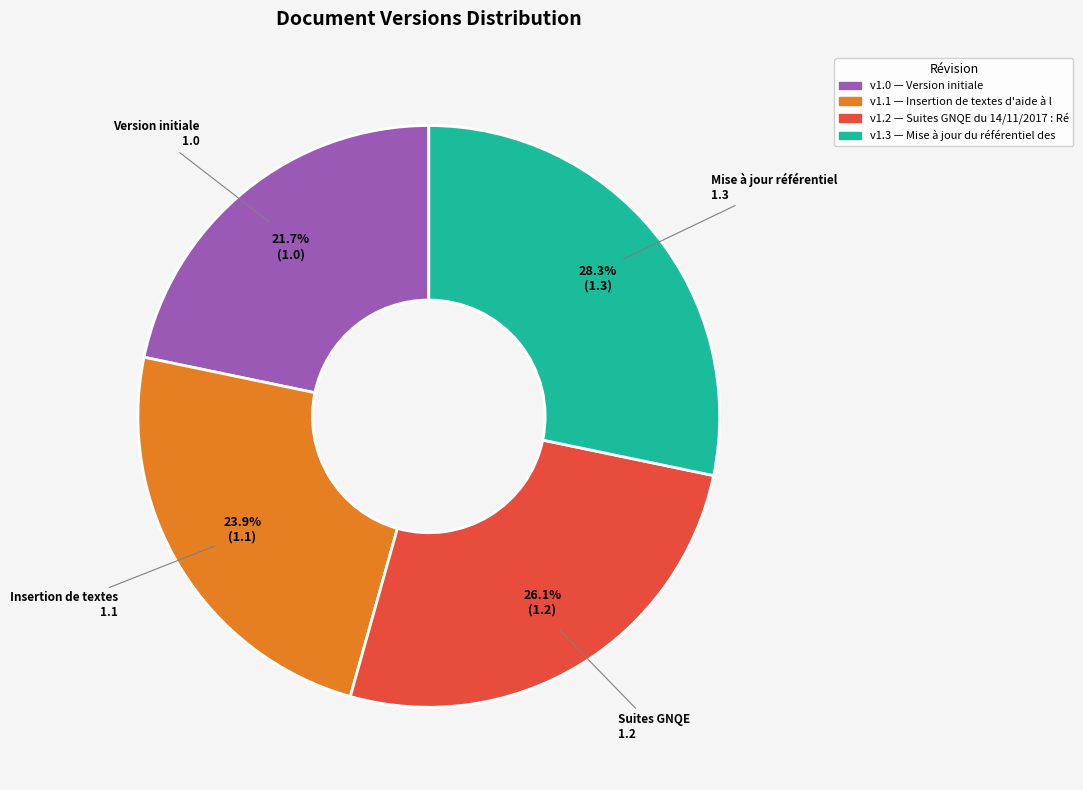

Is there a majority slice in this chart?

No